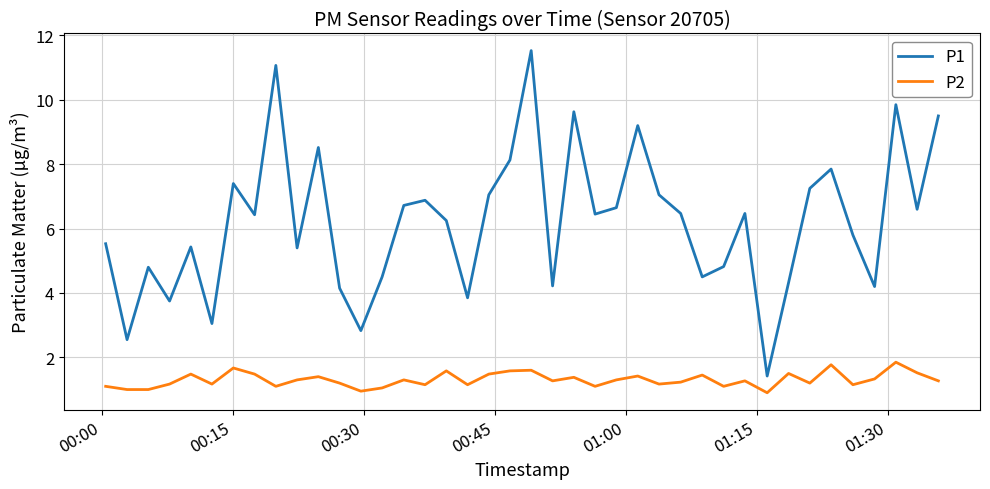

What is the difference between the second highest and second lowest values in the P2 series?

0.8